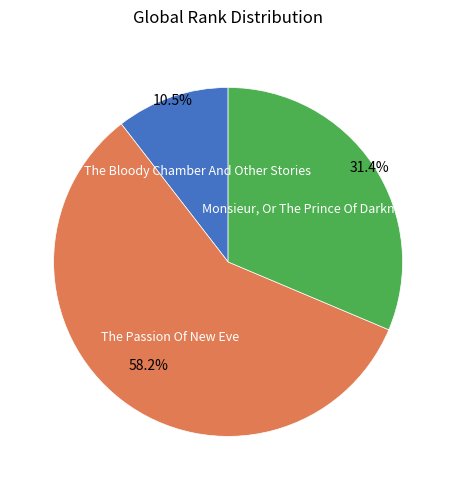

Is there any slice that represents more than half of the pie?

Yes